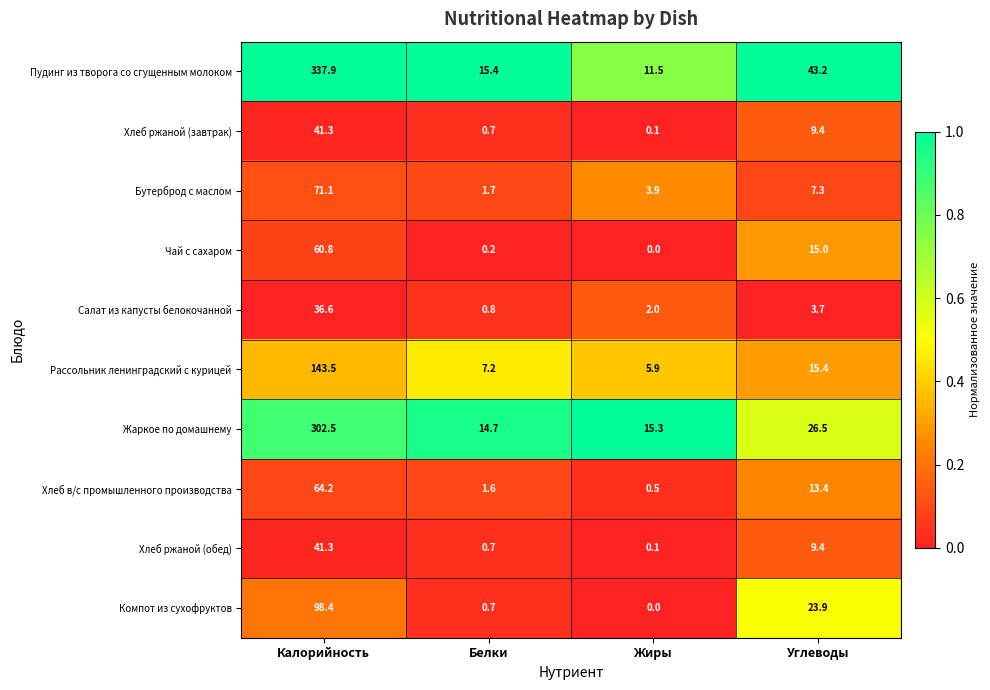

Is the value of Хлеб ржаной (завтрак) at Жиры greater than the value of Салат из капусты белокочанной at Белки?

No